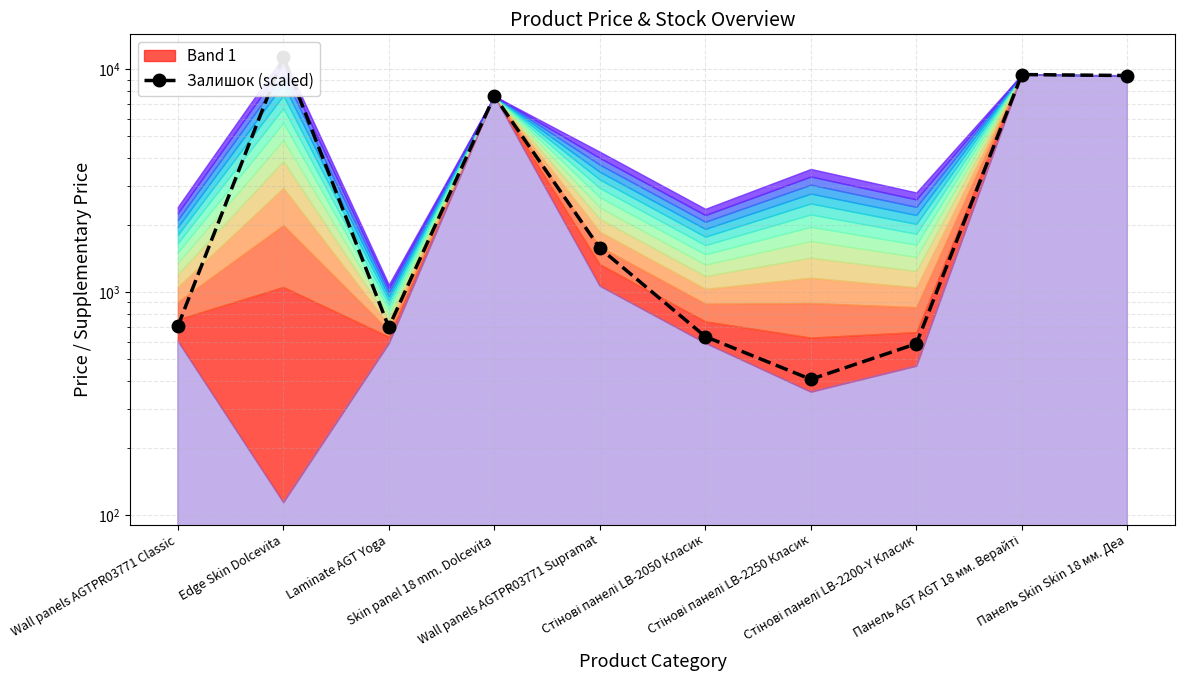

Reading left to right, extract all data points from this chart.

Wall panels AGTPR03771 Classic=702.7	Edge Skin Dolcevita=11410.0	Laminate AGT Yoga=696.5	Skin panel 18 mm. Dolcevita=7596.5	Wall panels AGTPR03771 Supramat=1576.0	Стінові панелі LB-2050 Класик=632.1	Стінові панелі LB-2250 Класик=406.5	Стінові панелі LB-2200-Y Класик=587.0	Панель AGT AGT 18 мм. Верайті=9480.1	Панель Skin Skin 18 мм. Деа=9384.0